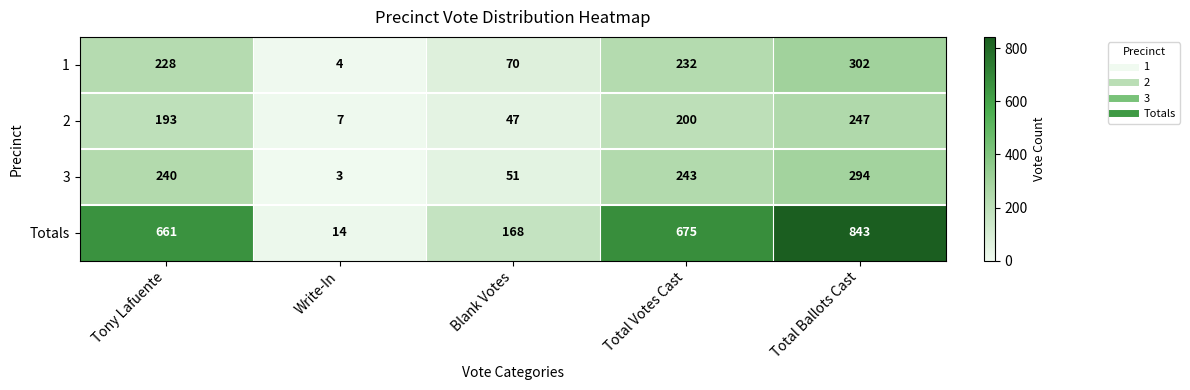

Count the number of data series in this chart.

4